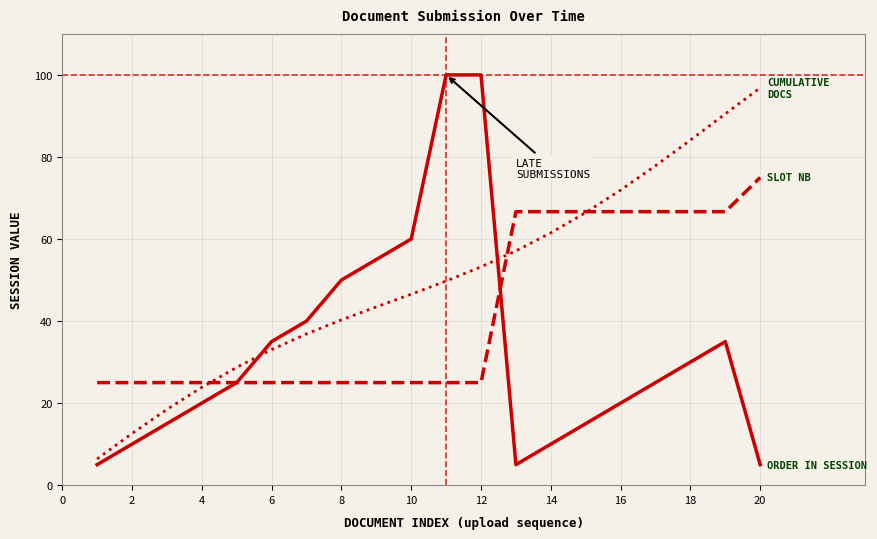

What is the maximum value shown in the chart?

100.0